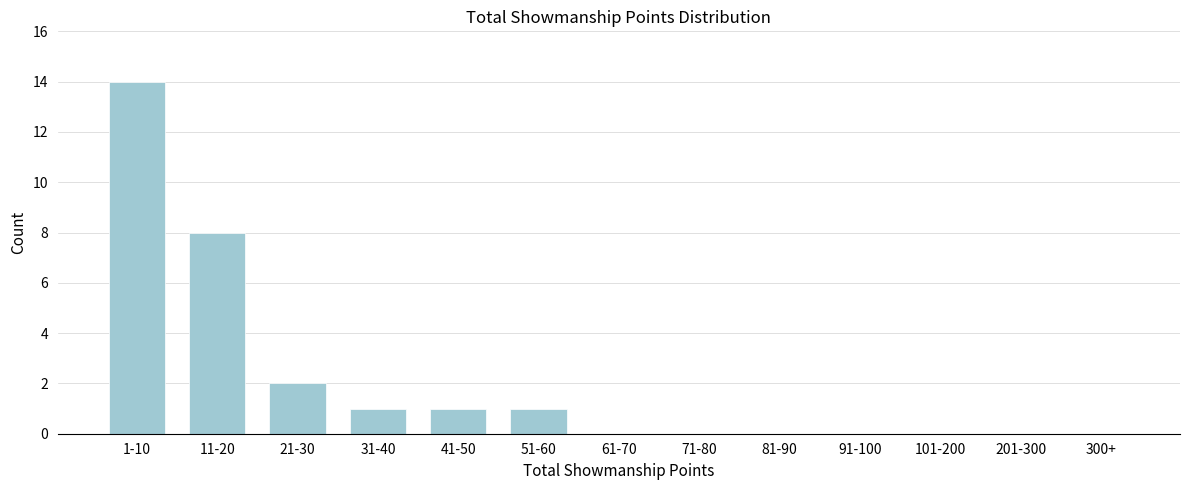

Reading left to right, list all the values displayed in this chart.

1-10=14	11-20=8	21-30=2	31-40=1	41-50=1	51-60=1	61-70=0	71-80=0	81-90=0	91-100=0	101-200=0	201-300=0	300+=0